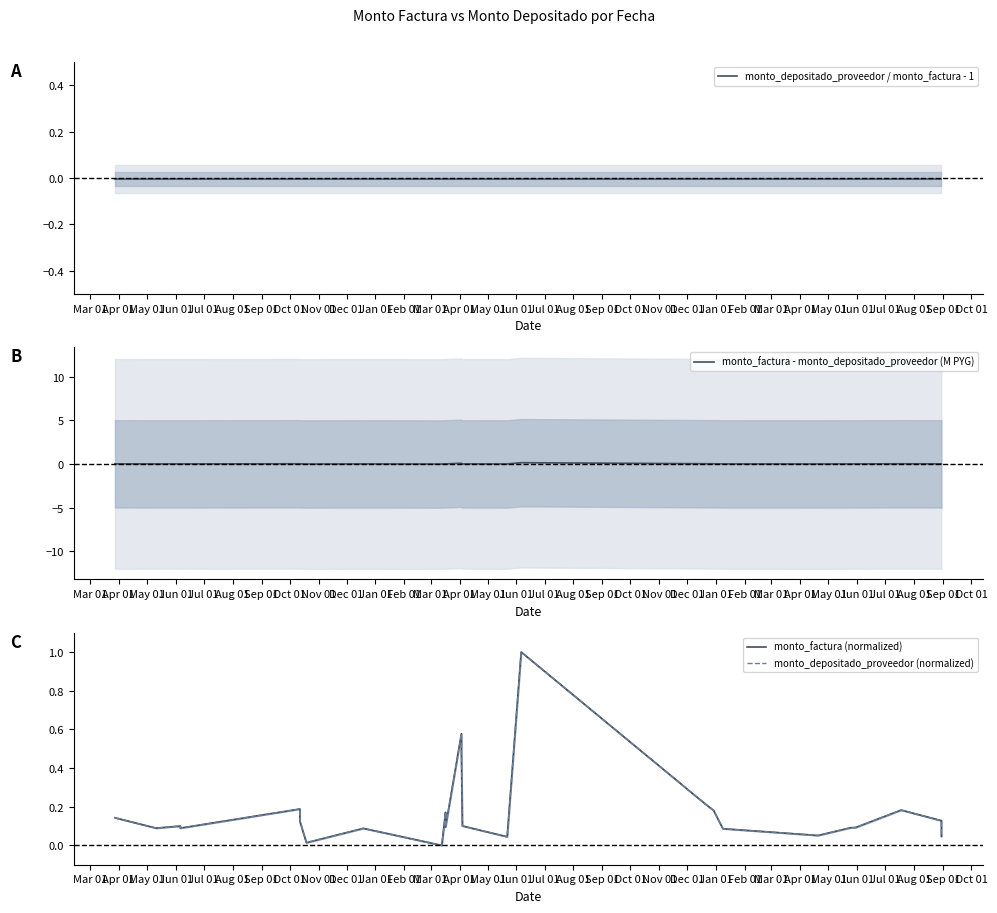

True or false: monto_depositado_proveedor (normalized) has more than 1 interior local peaks.

True